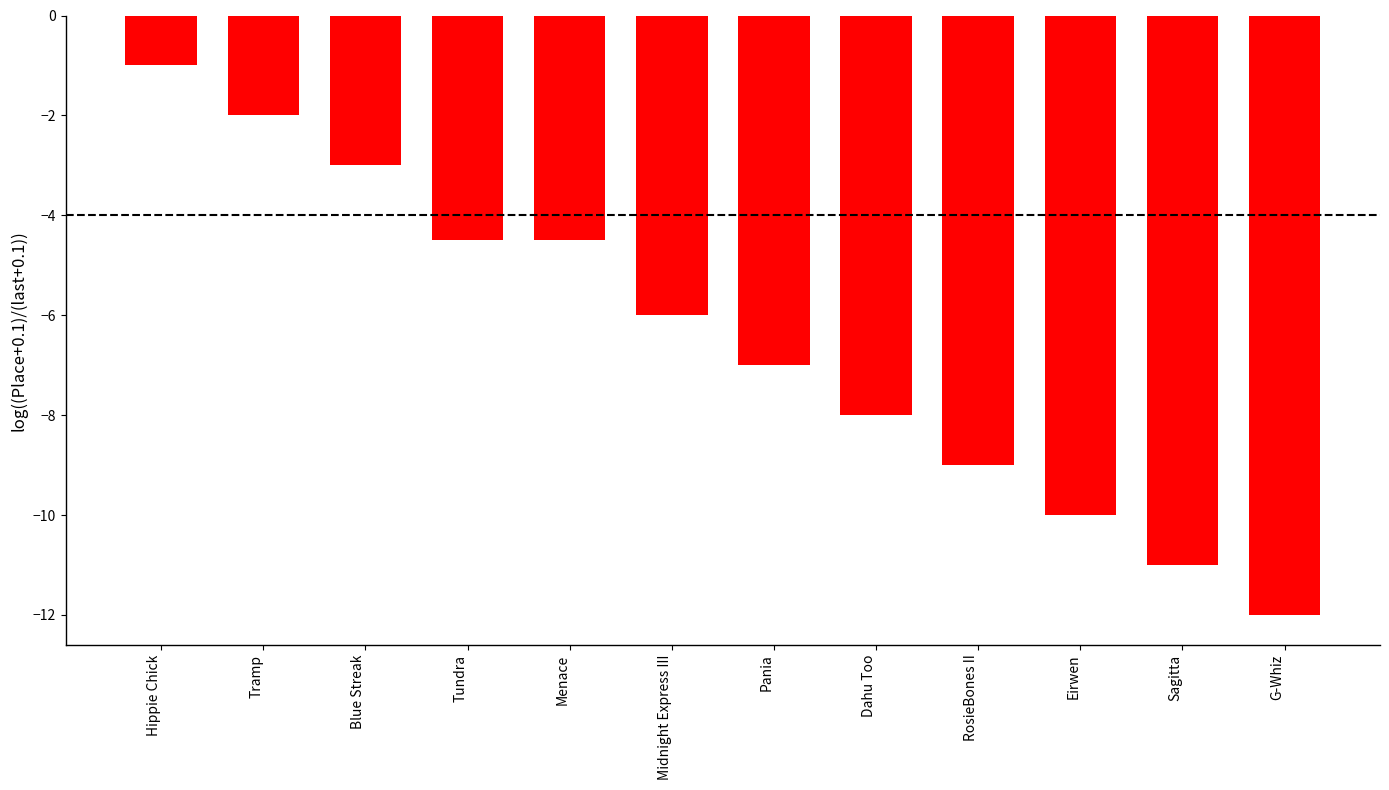

What is the label of the 5th bar from the right?

Dahu Too